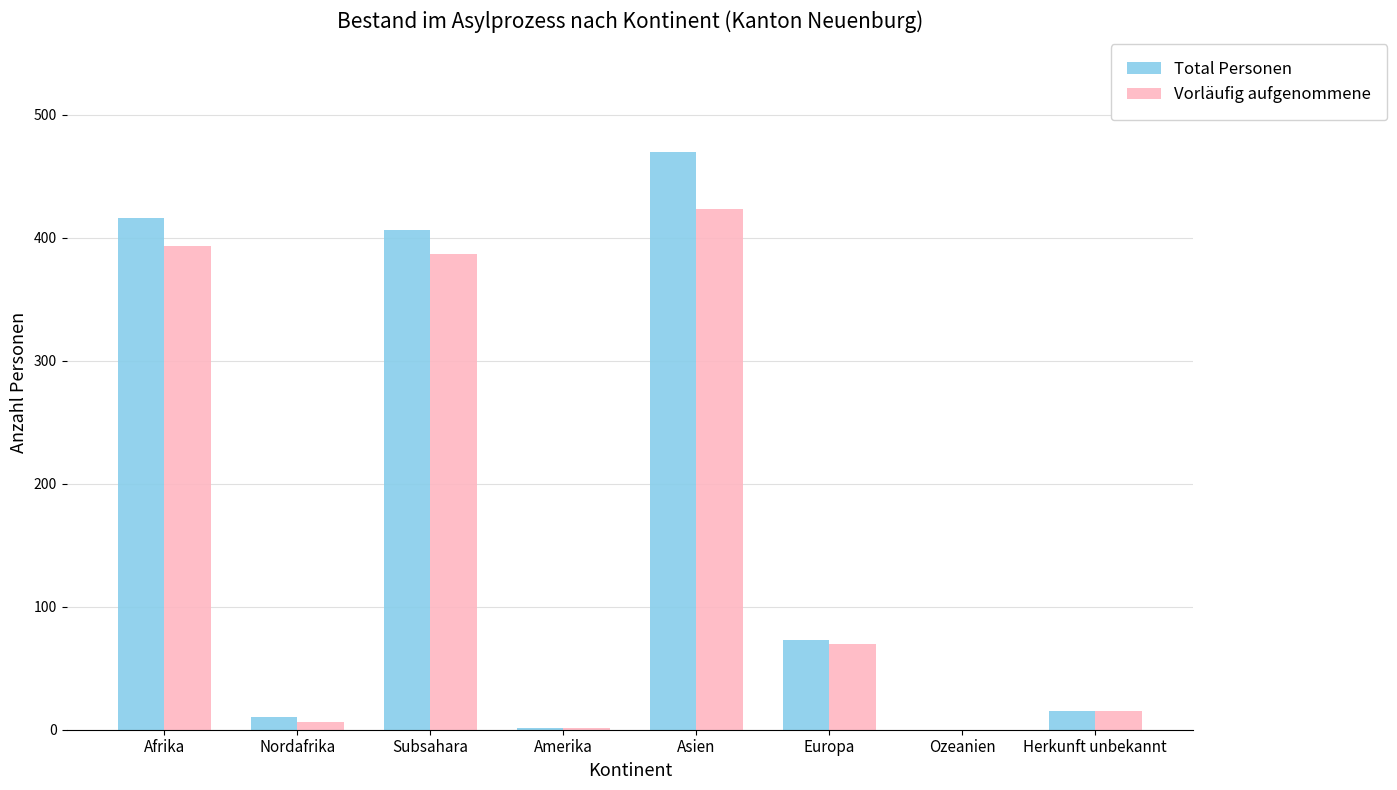

Where does the Total Personen series first go above 73?

Afrika